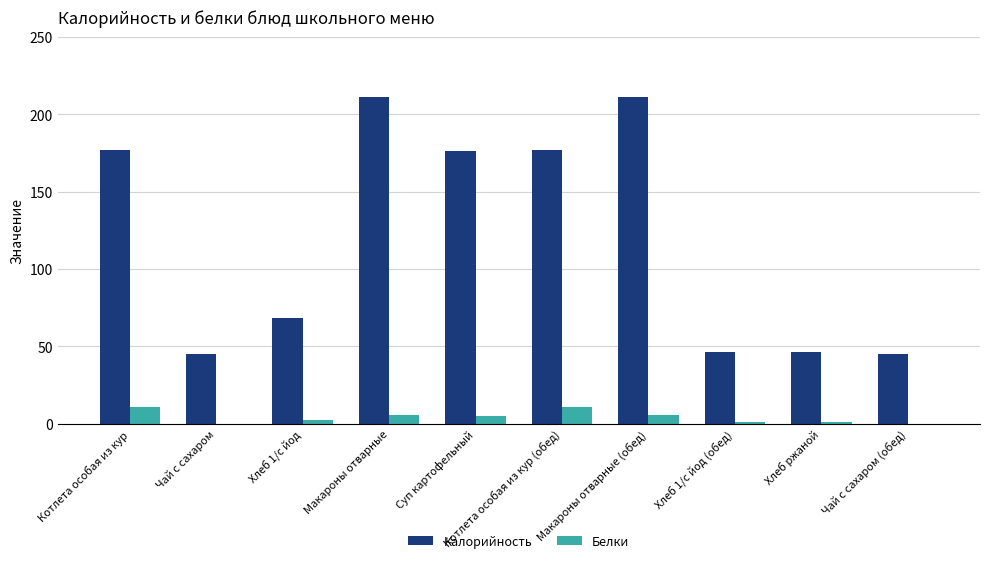

What are all the series names shown in the legend?

Калорийность, Белки